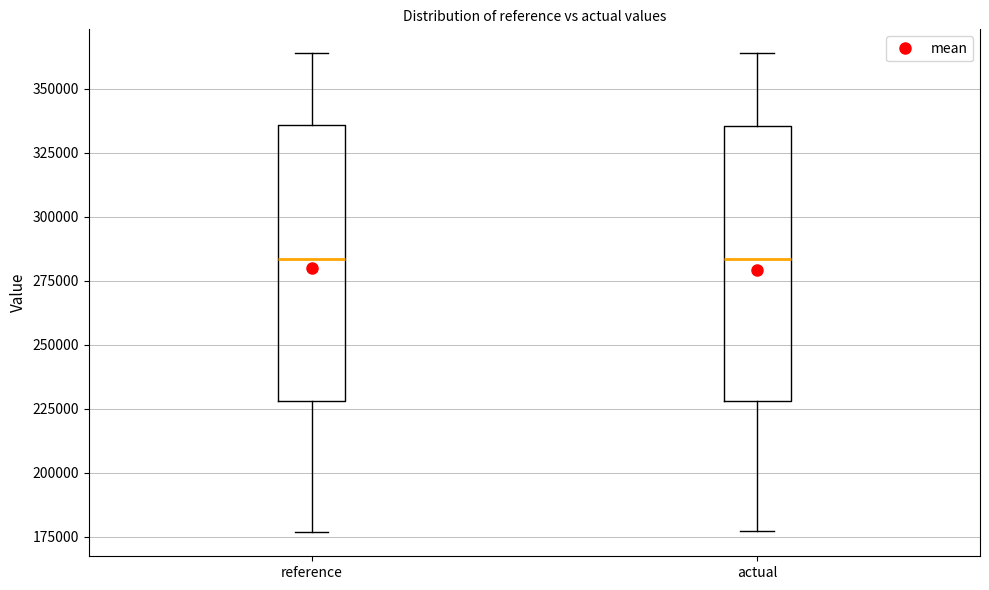

Reading left to right, read every box against the y-axis: the position of its median line, the range the box covers, and the ends of its whiskers. The values are not printed on the chart, so give them approximately, as read against the axis.

reference: median 285000, box 230000 to 335000, whiskers 175000 to 365000
actual: median 285000, box 230000 to 335000, whiskers 175000 to 365000